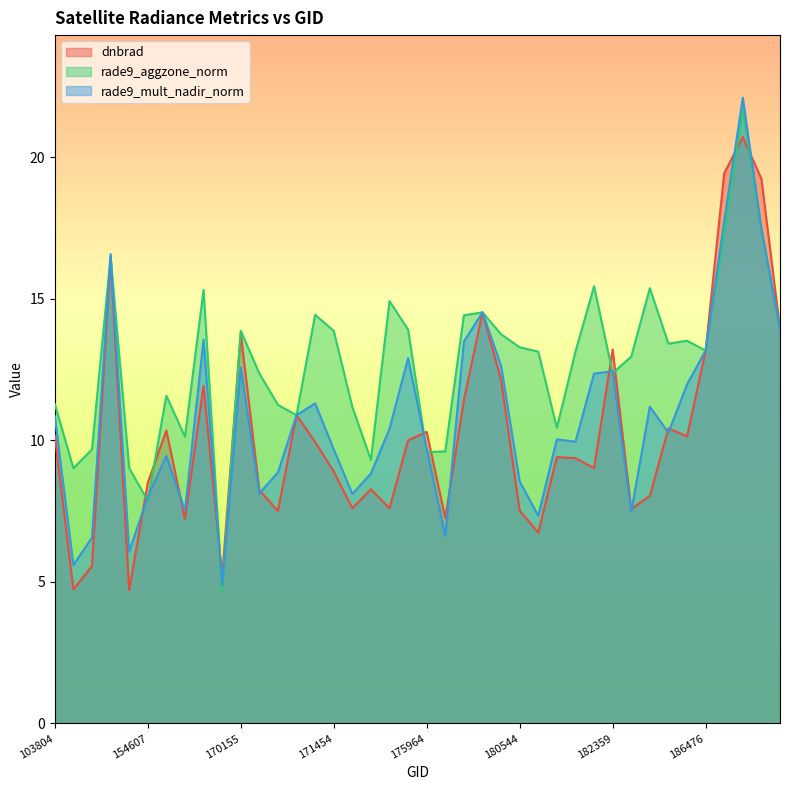

How many times do dnbrad and rade9_aggzone_norm cross each other?

10